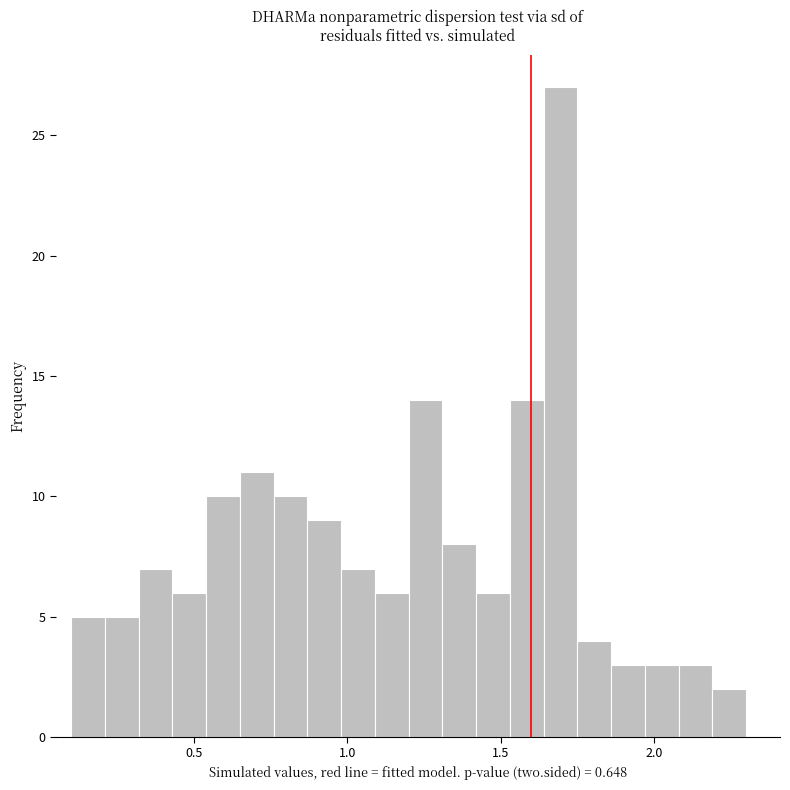

Read against the x-axis, roughly where is the centre of the tallest bar?

1.70